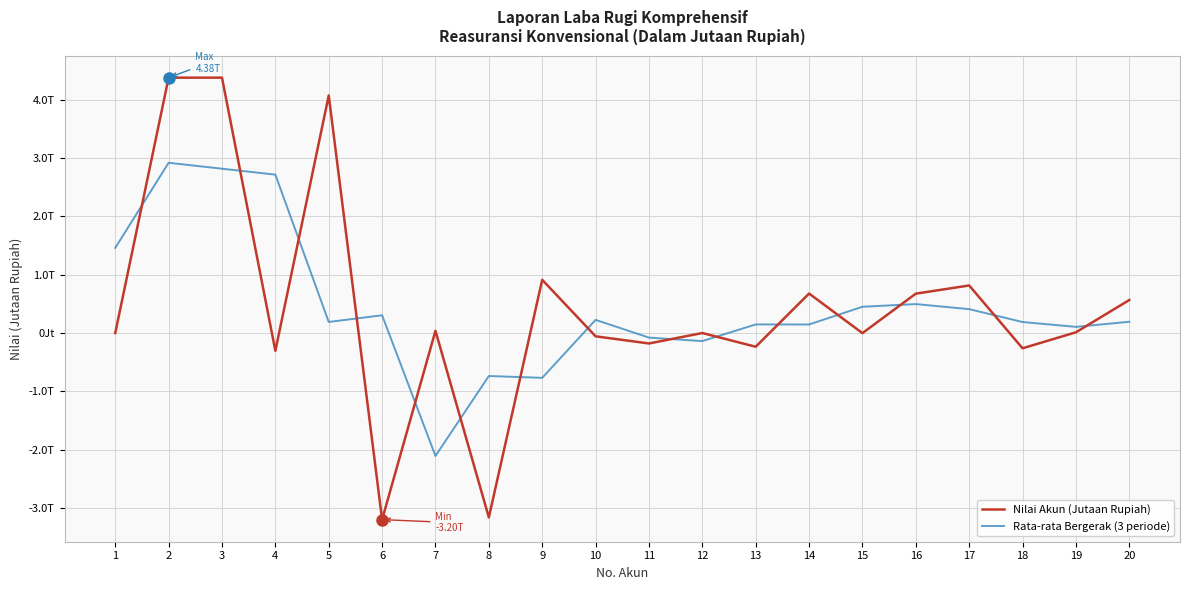

Does the chart display data point markers on the line(s)?

No